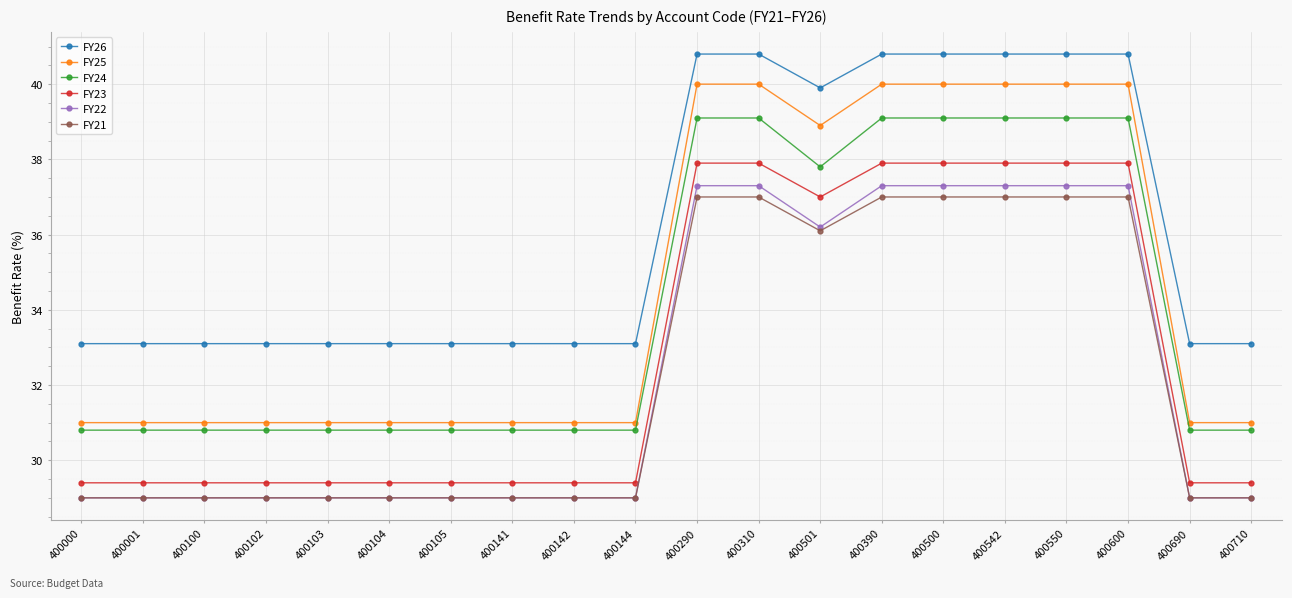

True or false: FY24 has a value of 39.1 at 400310.

True